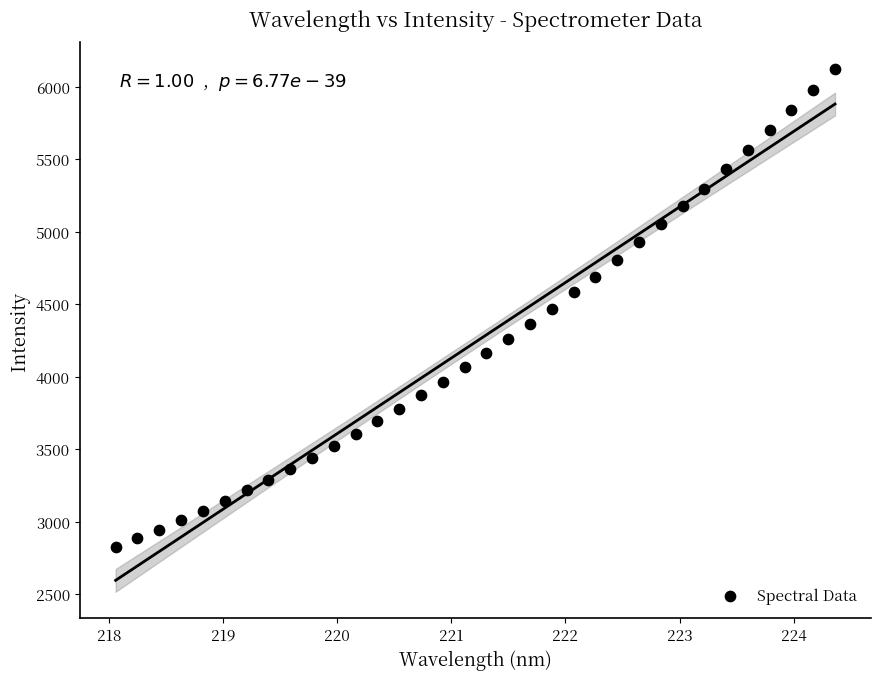

What is the range of X values (max minus min)?

6.3